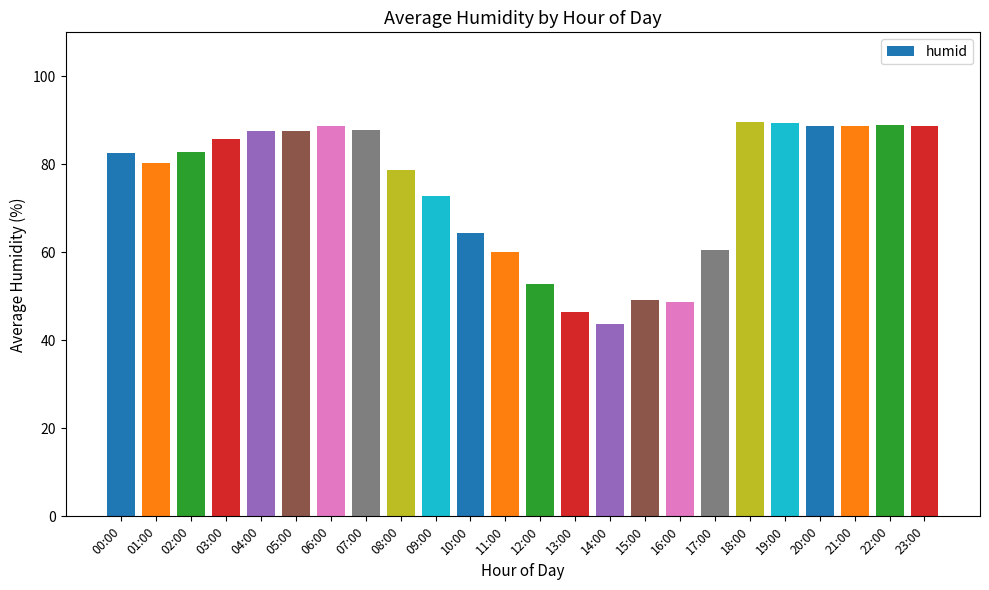

True or false: the data shows 89.0 at 22:00.

True